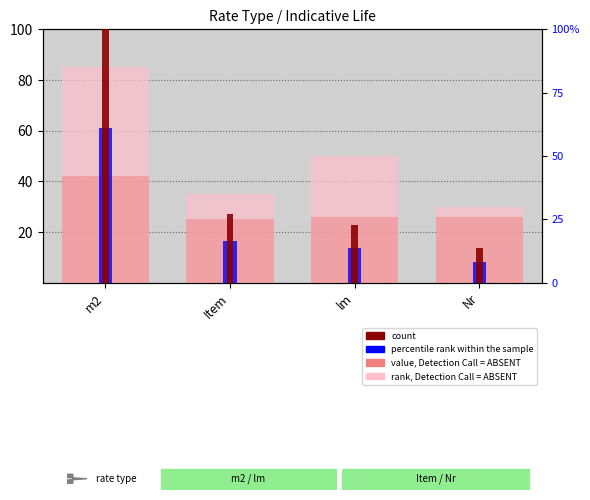

The count series shows 13.6 at Nr. True or false?

True